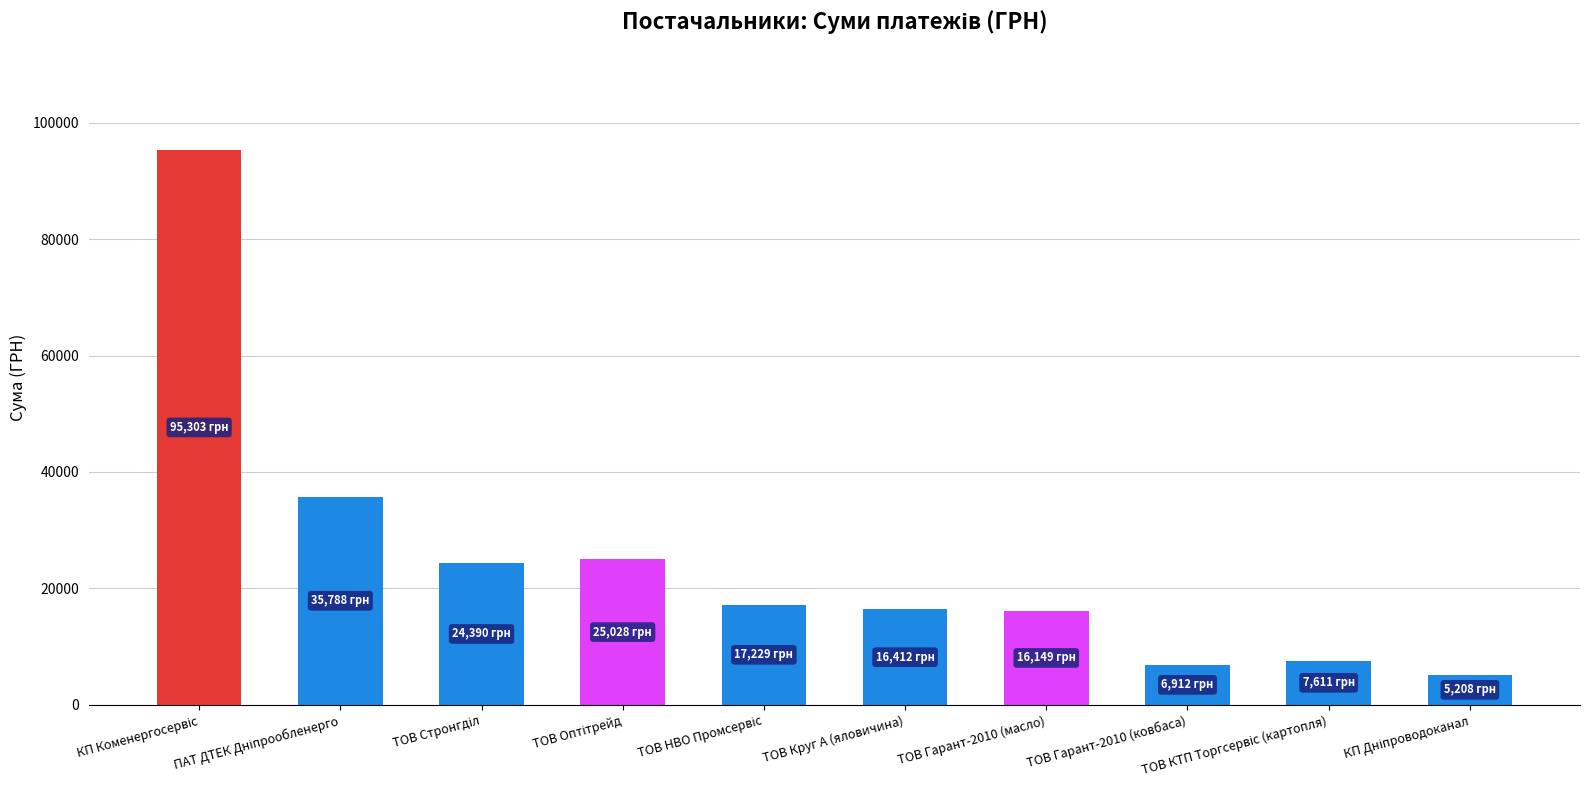

What is the maximum value shown in the chart?

95303.4